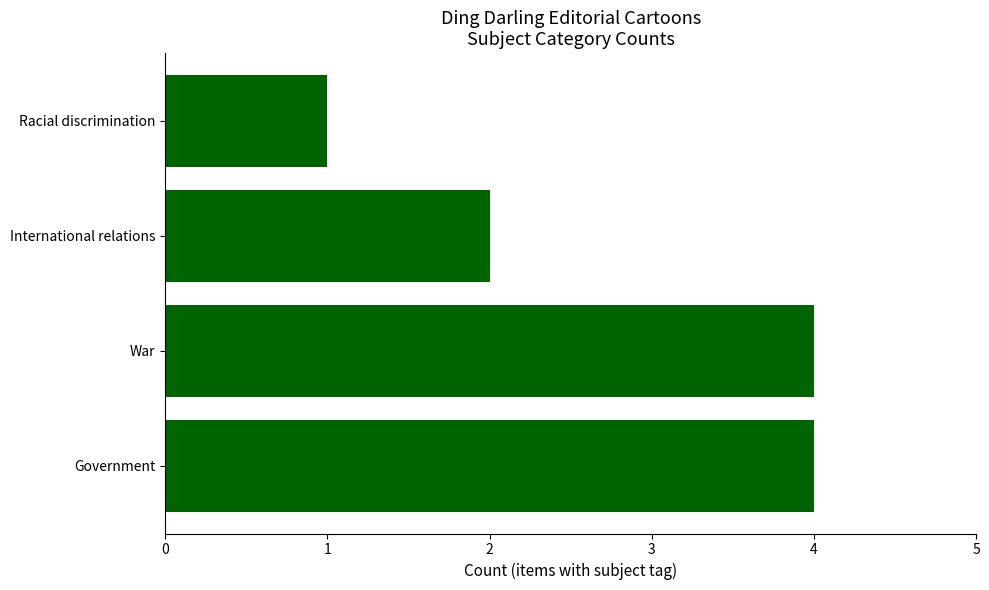

Which category has the lowest value across all series?

Racial discrimination